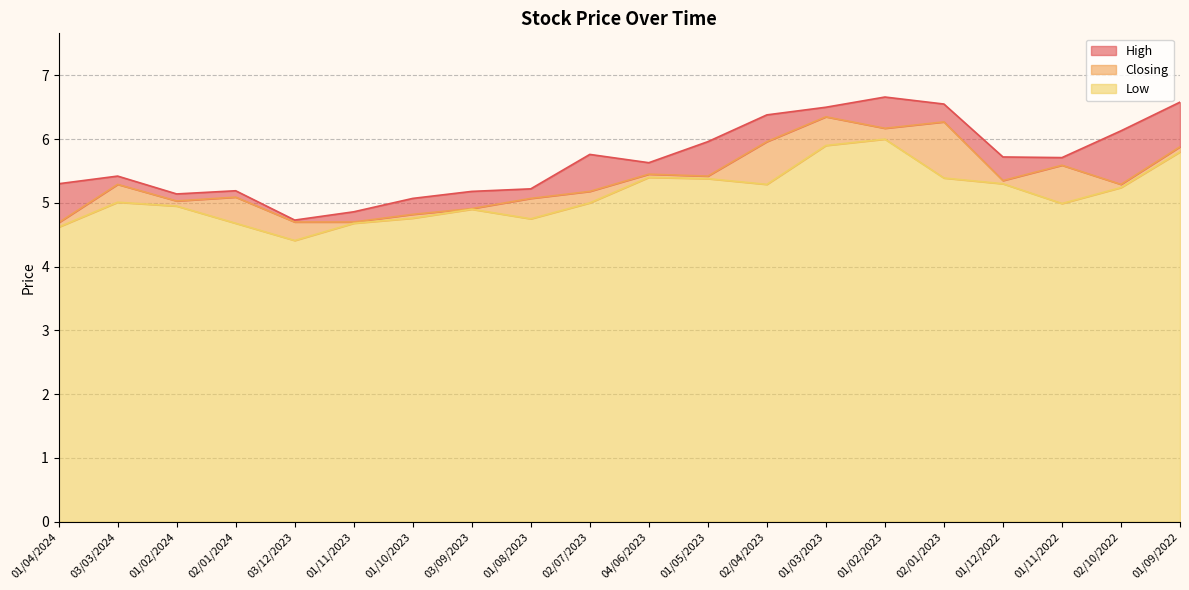

At which category is the sum across all series the highest?

01/02/2023